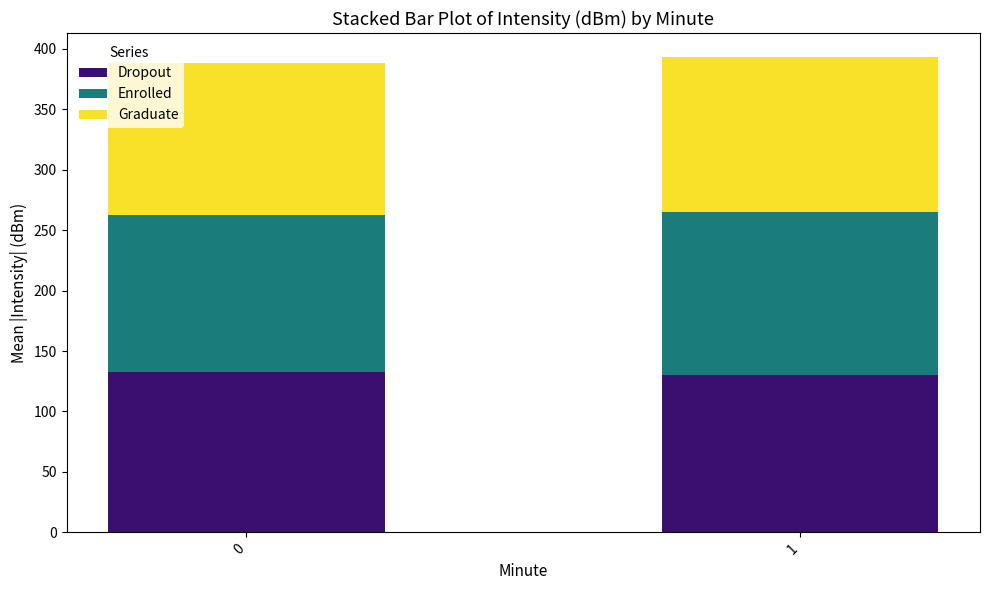

Is it true that Dropout equals 130.4 at 1?

True